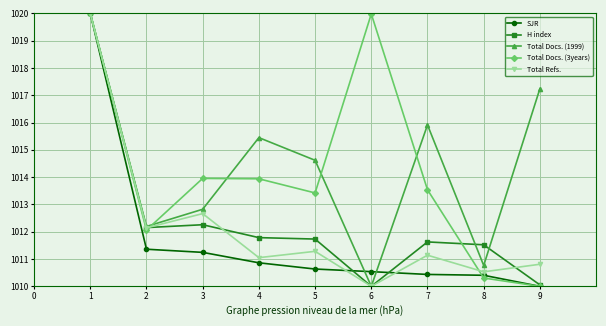

How many data points in Total Docs. (3years) are less than 1013?

3